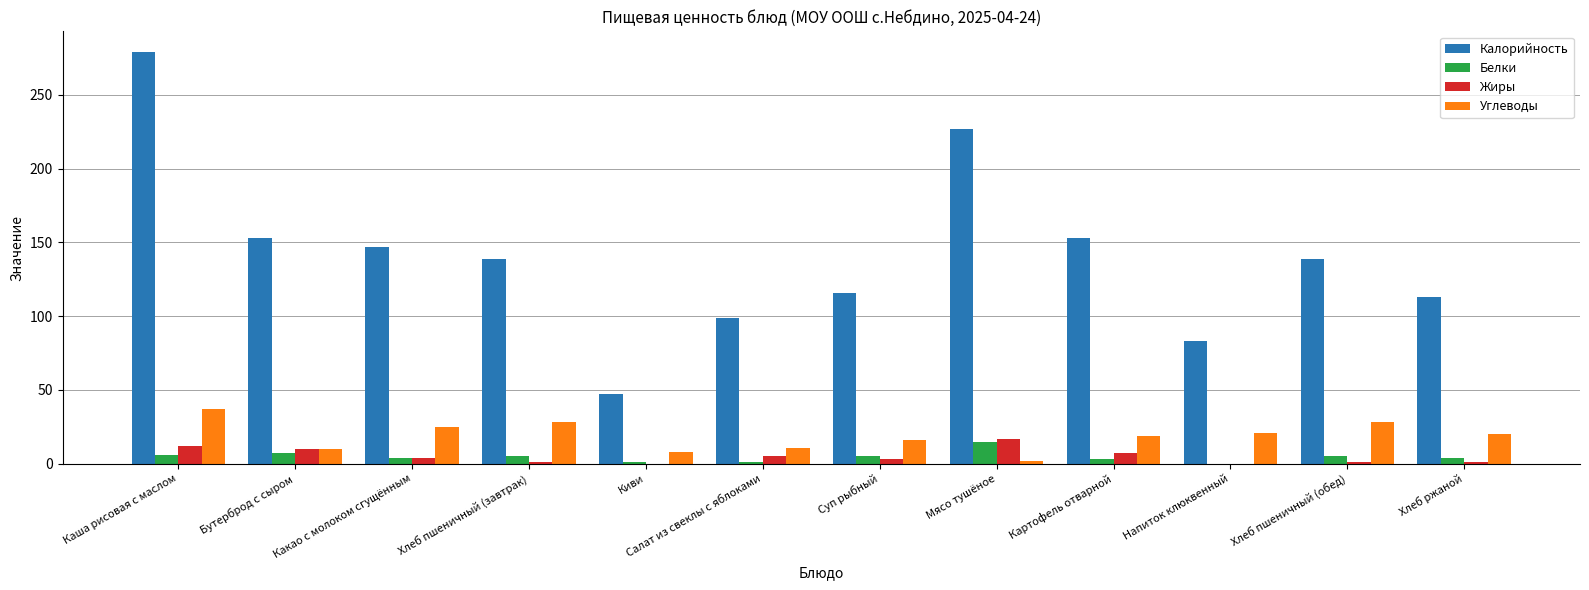

What is the total value across all series at Киви?

56